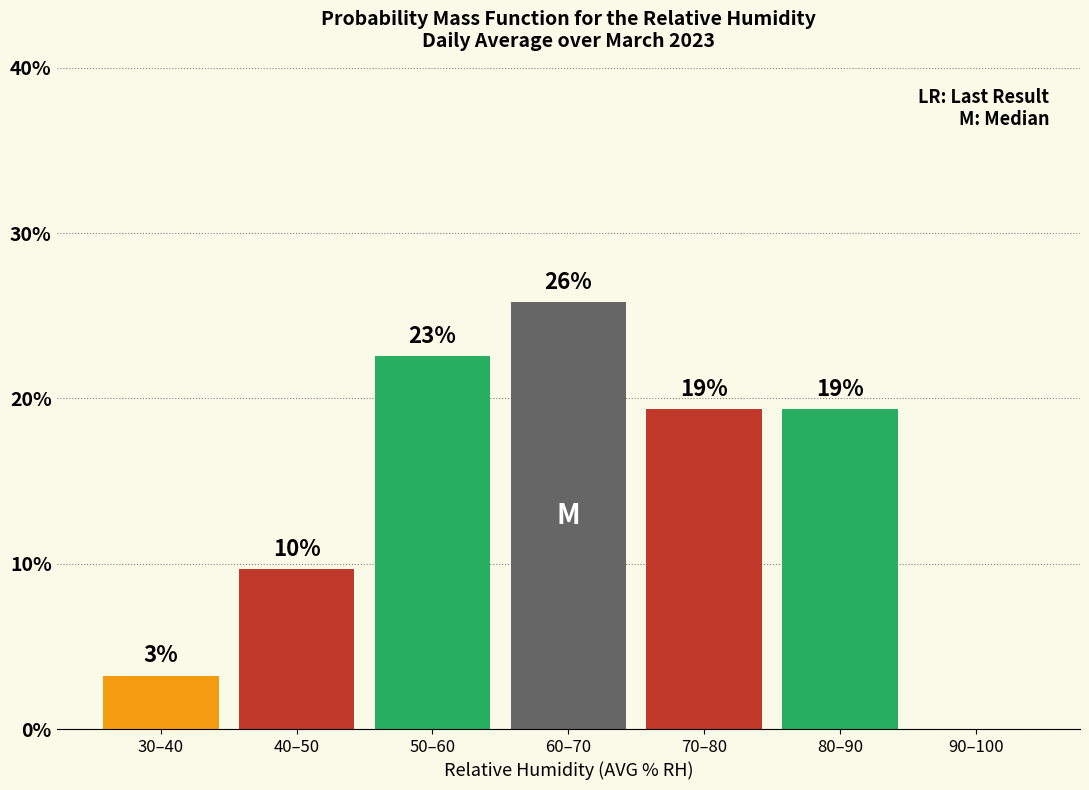

Are the bars horizontal?

No